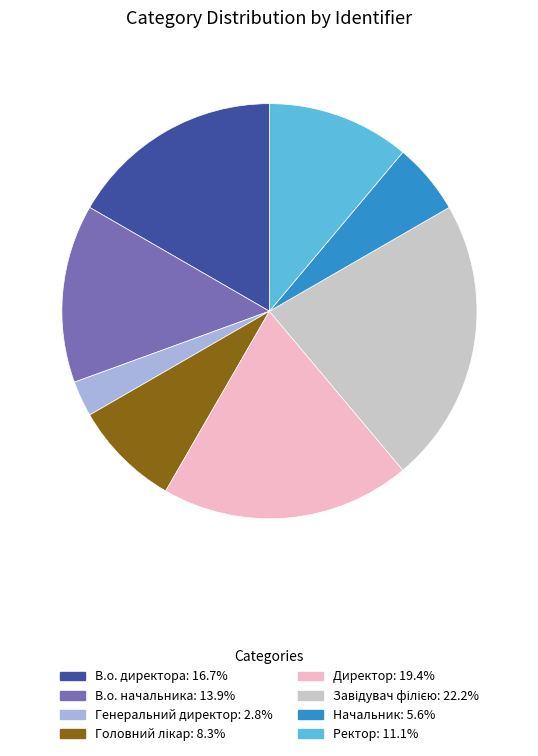

Is the sum of В.о. начальника and Начальник greater than half?

No